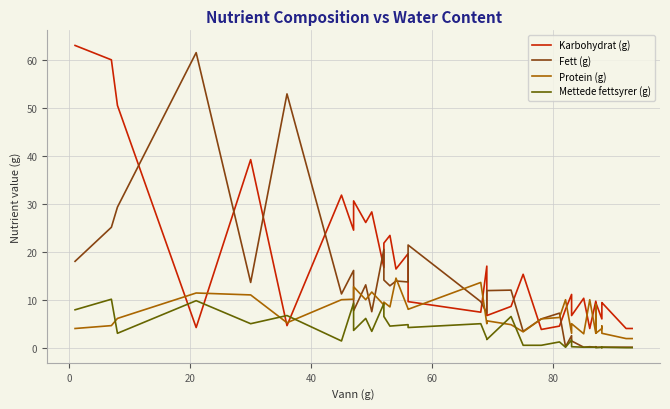

True or false: Karbohydrat (g) has more than 2 points higher than both neighbors.

True